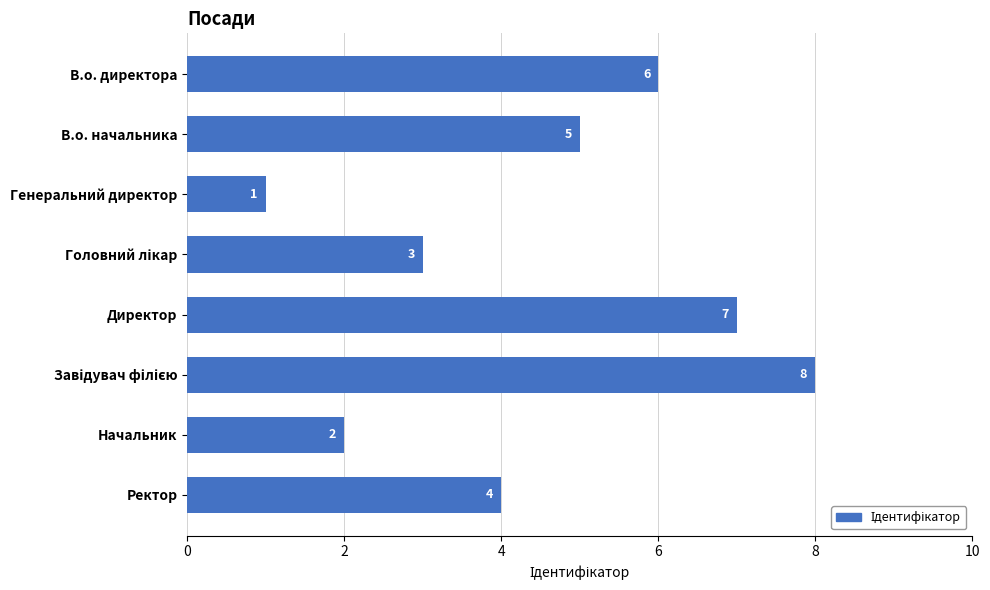

How many categories are shown in the chart?

8